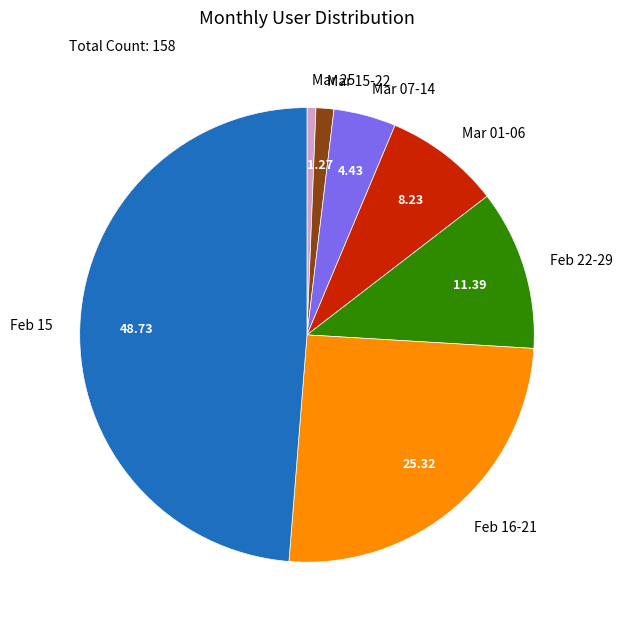

Rank the categories by value from lowest to highest.

Mar 25, Mar 15-22, Mar 07-14, Mar 01-06, Feb 22-29, Feb 16-21, Feb 15